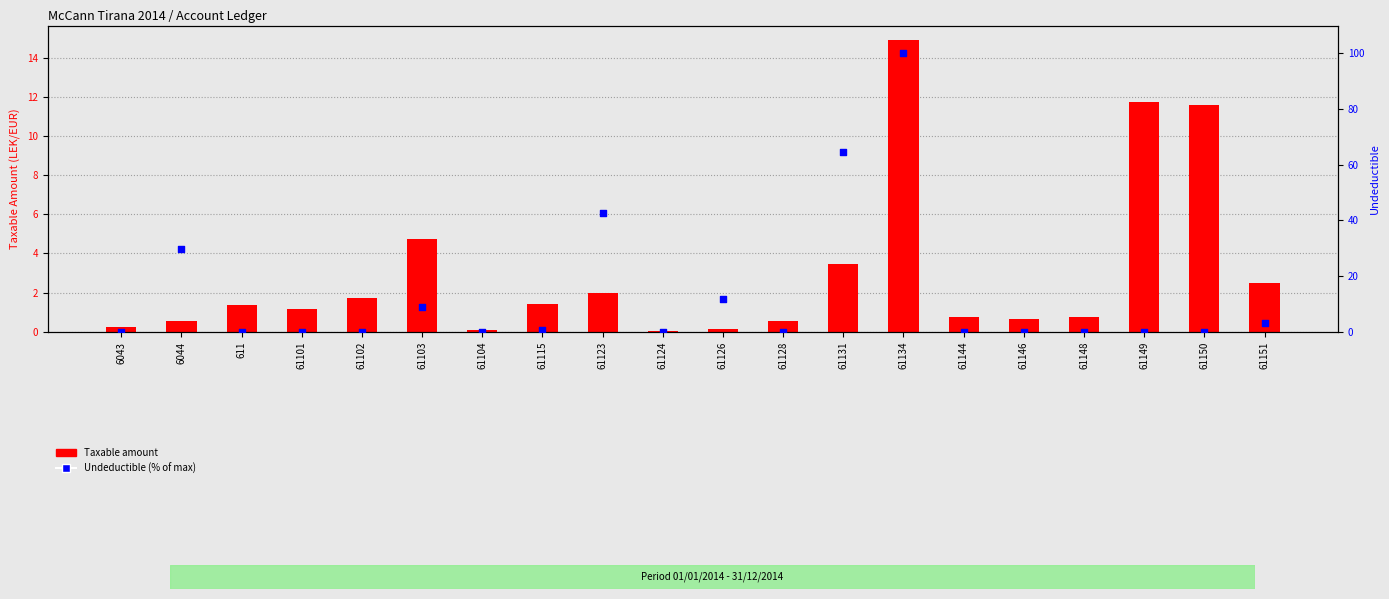

What are all the series names shown in the legend?

Taxable amount, Undeductible (% of max)